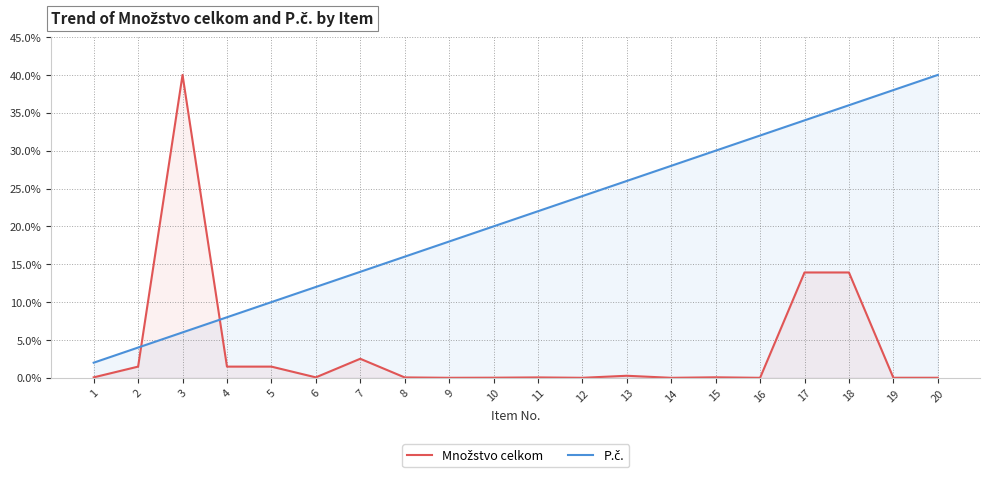

Does the chart display data point markers on the line(s)?

No